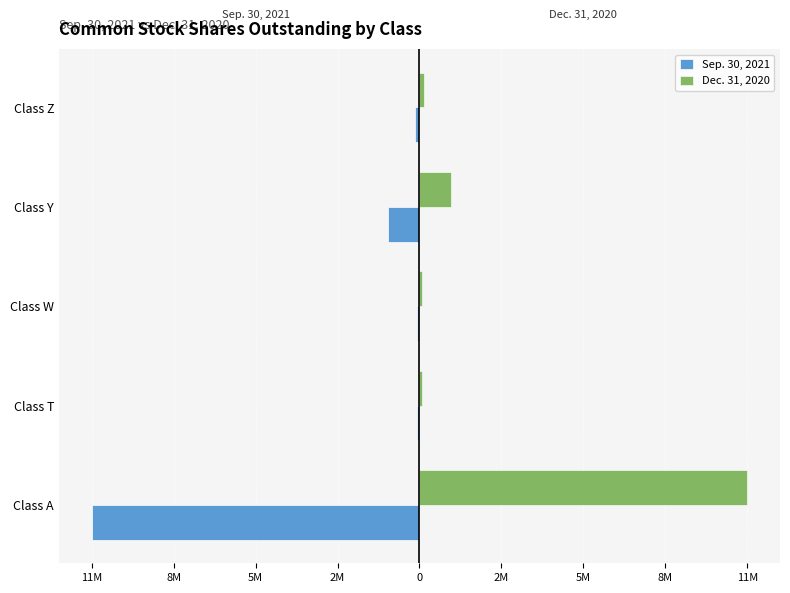

What are all the series names shown in the legend?

Sep. 30, 2021, Dec. 31, 2020